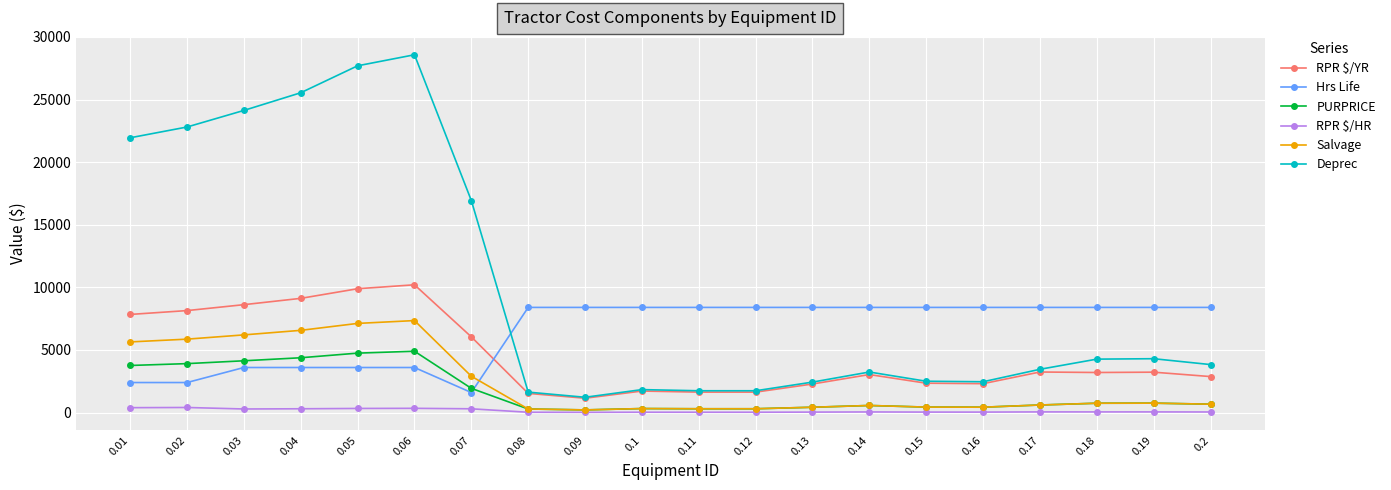

Is the value of RPR $/HR at 0.03 greater than the value of Deprec at 0.14?

No